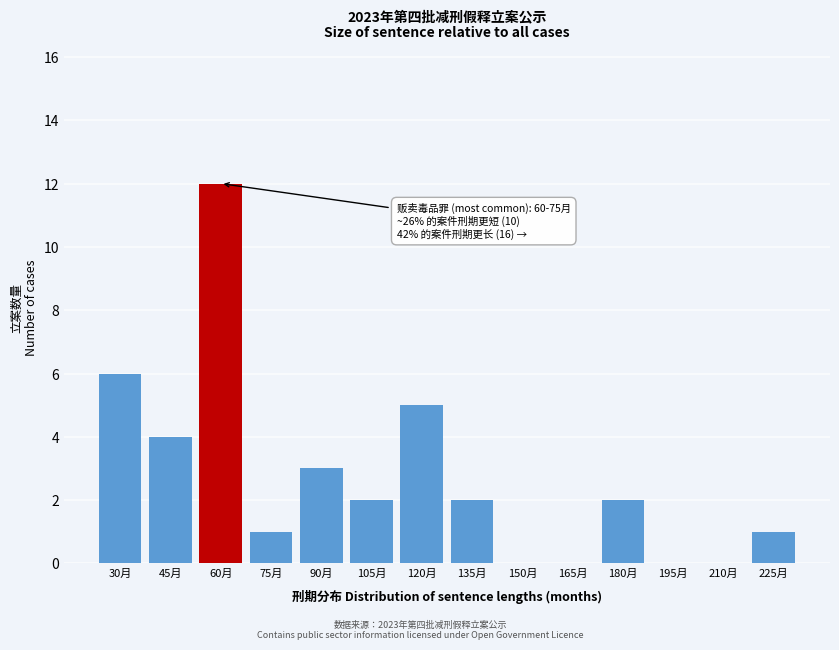

Reading right to left, list all the values displayed in this chart.

225月=1	210月=0	195月=0	180月=2	165月=0	150月=0	135月=2	120月=5	105月=2	90月=3	75月=1	60月=12	45月=4	30月=6